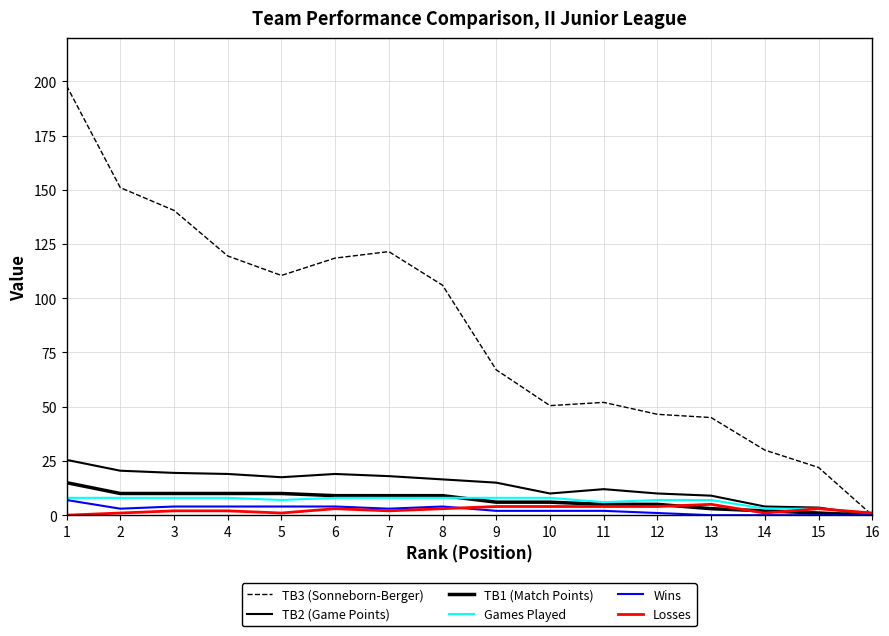

How many positive values does the Losses series have?

15